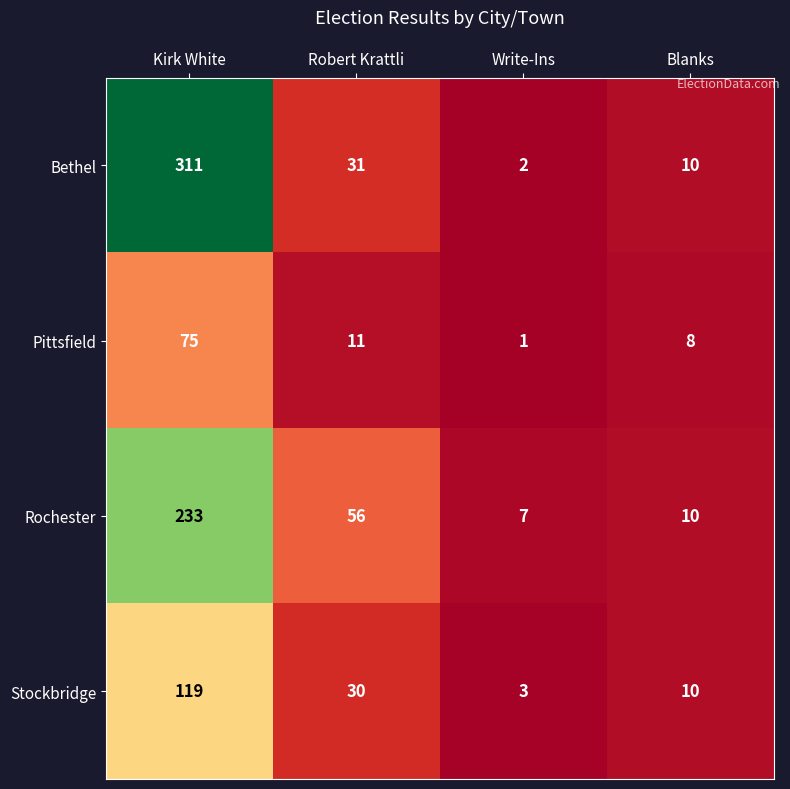

At Kirk White, list the series in order from largest to smallest.

Bethel, Rochester, Stockbridge, Pittsfield